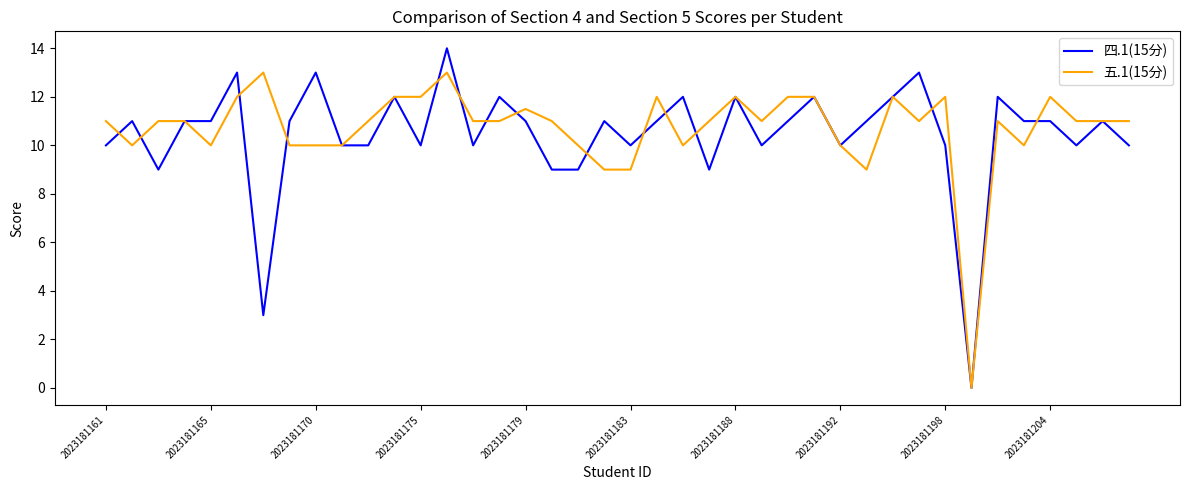

Rank the series by their maximum value, from highest to lowest.

四.1(15分), 五.1(15分)